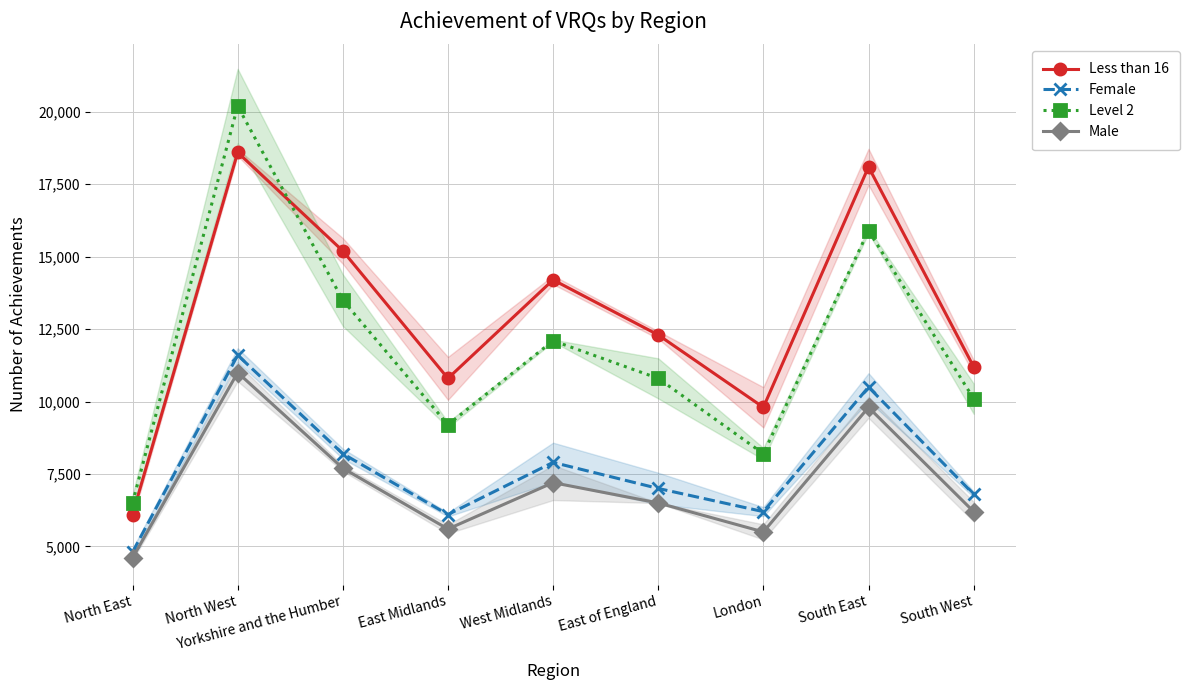

What is the average value of the Less than 16 series?

12922